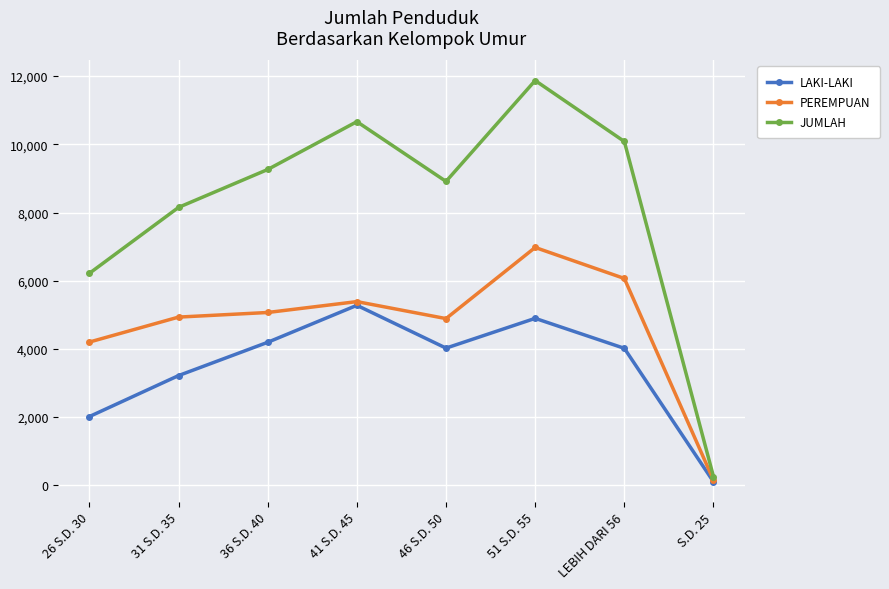

What is the difference between the second highest and minimum values in the LAKI-LAKI series?

4793